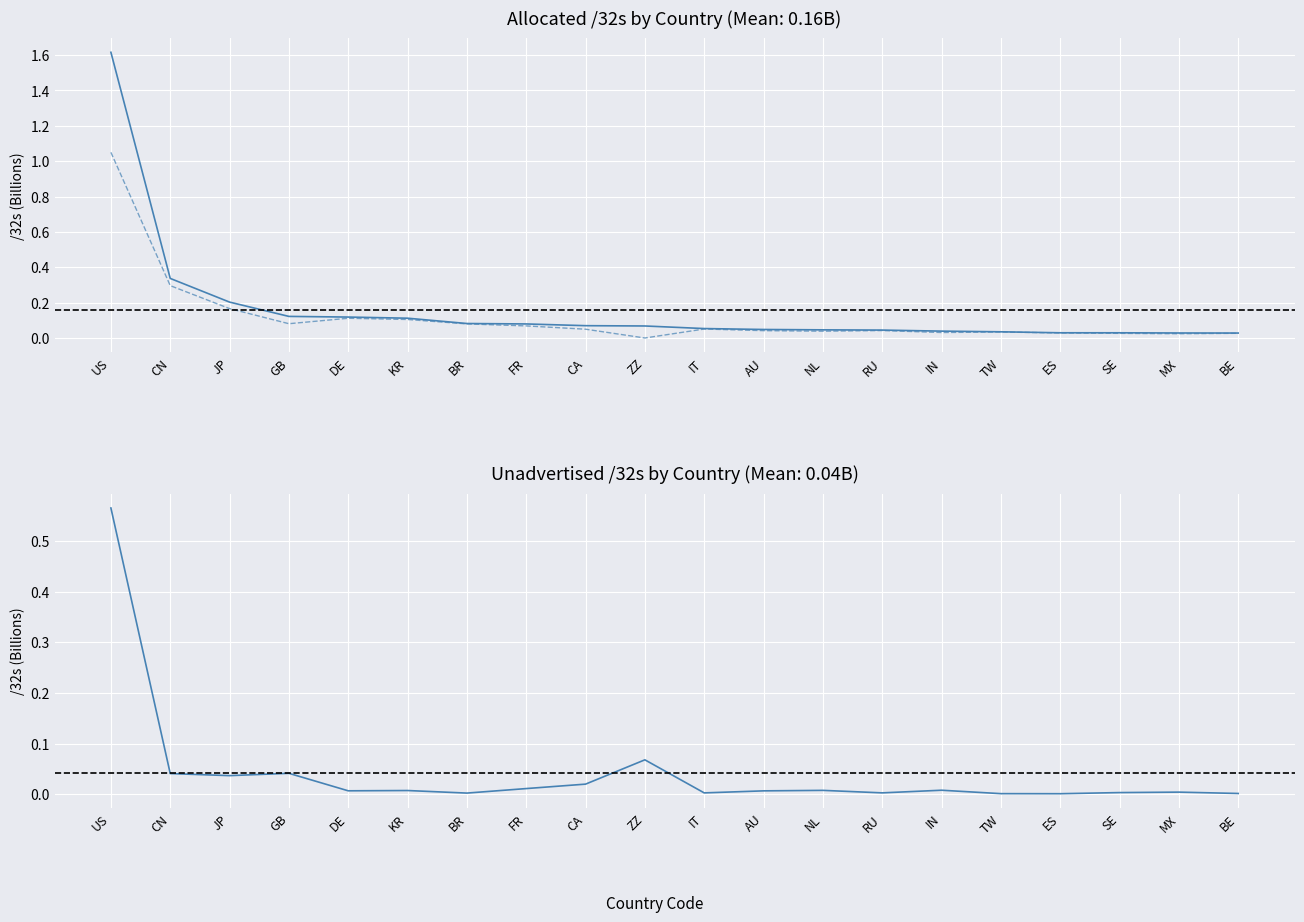

Where is Allocated /32s nearest to the value 0?

BE